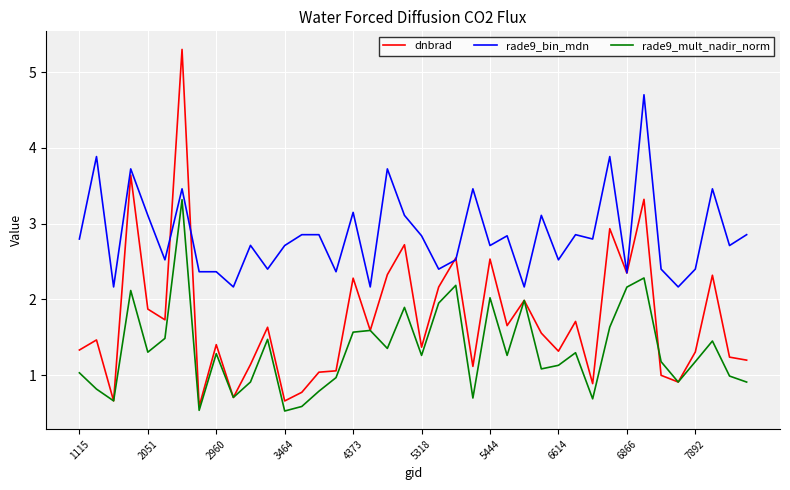

Which series has the largest range (max minus min)?

dnbrad